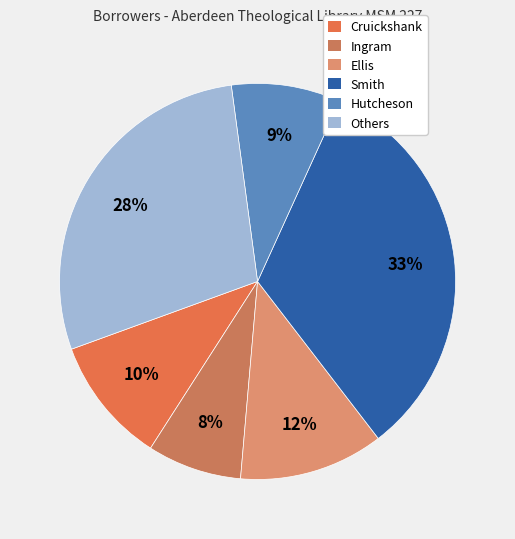

How many slices are in this pie chart?

6